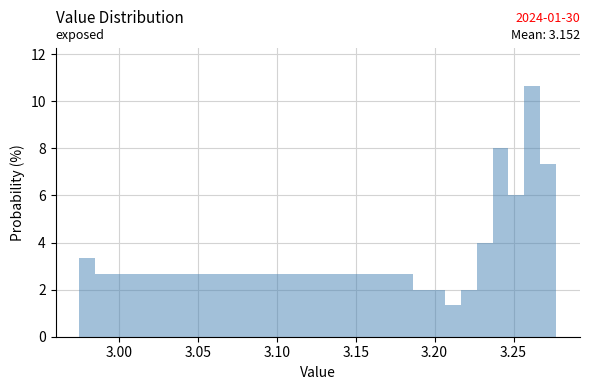

Around what value on the x-axis is the tallest bar? Give the approximate position of its centre, as read against the axis.

3.260